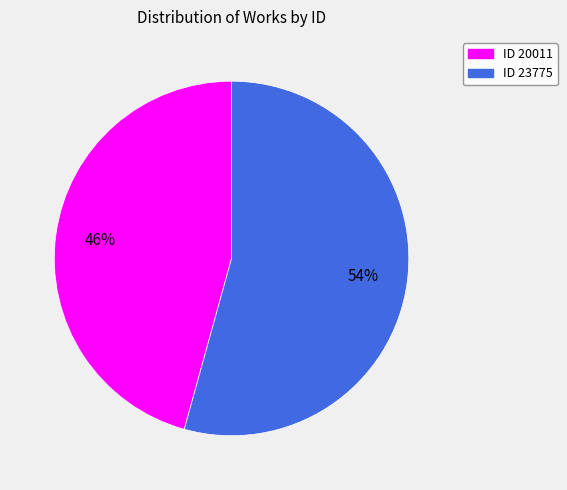

Approximately how many times larger is the value at ID 23775 compared to ID 20011?

1.2